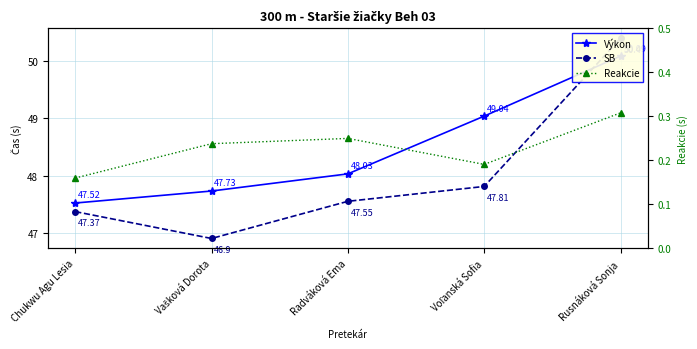

The value of Výkon at Voľanská Sofia is 49.0. True or false?

True